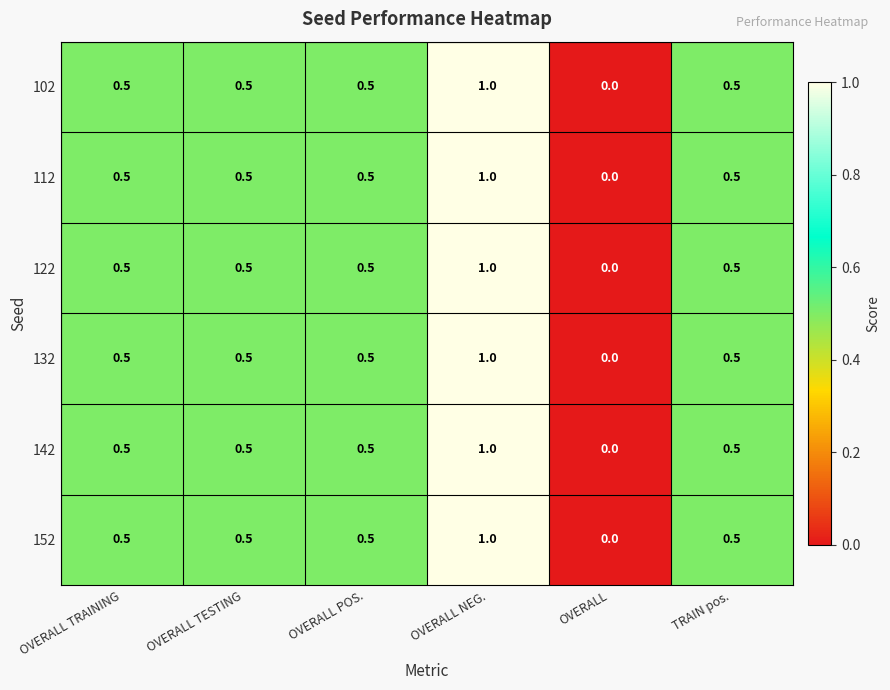

Which category has the highest value across all series?

OVERALL NEG.